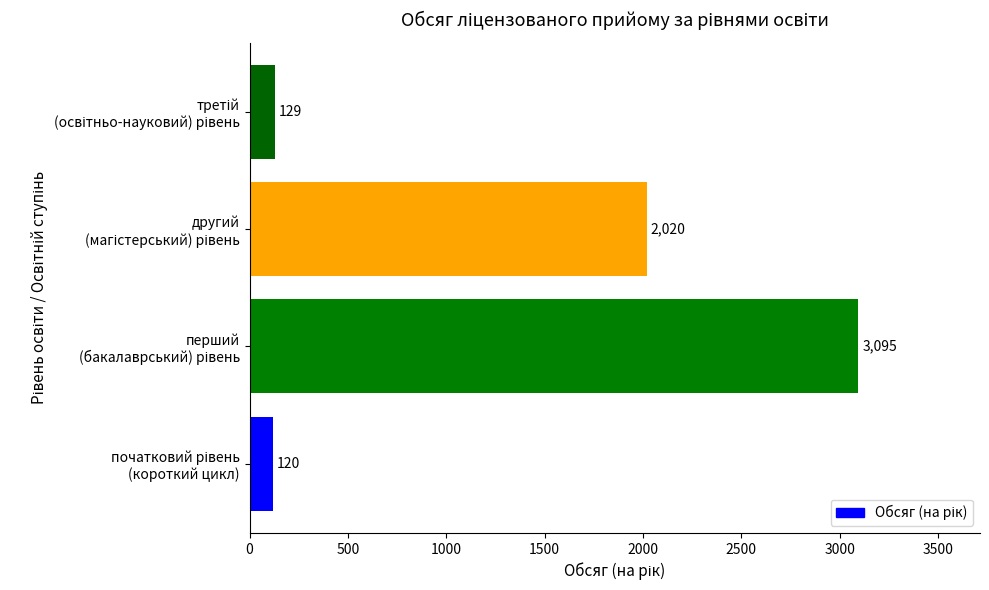

How many bars are there in total?

4